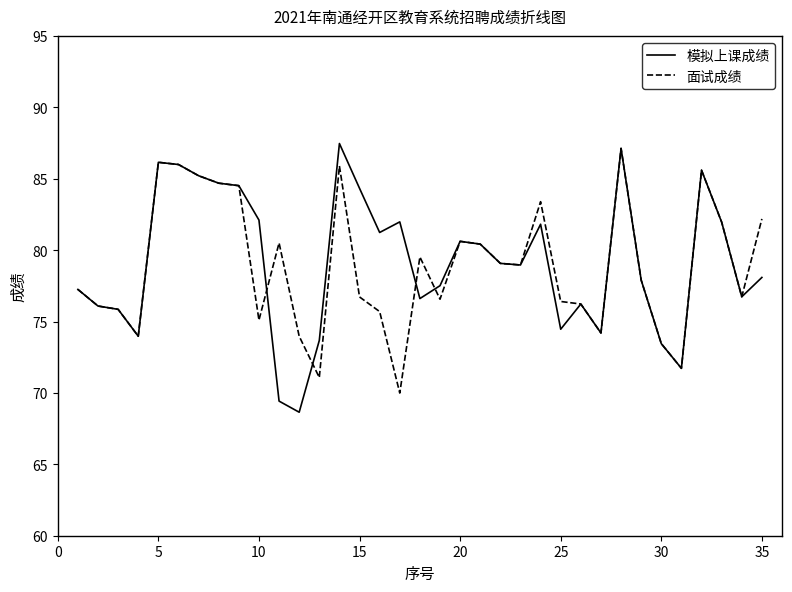

What is the smallest value displayed?

68.6